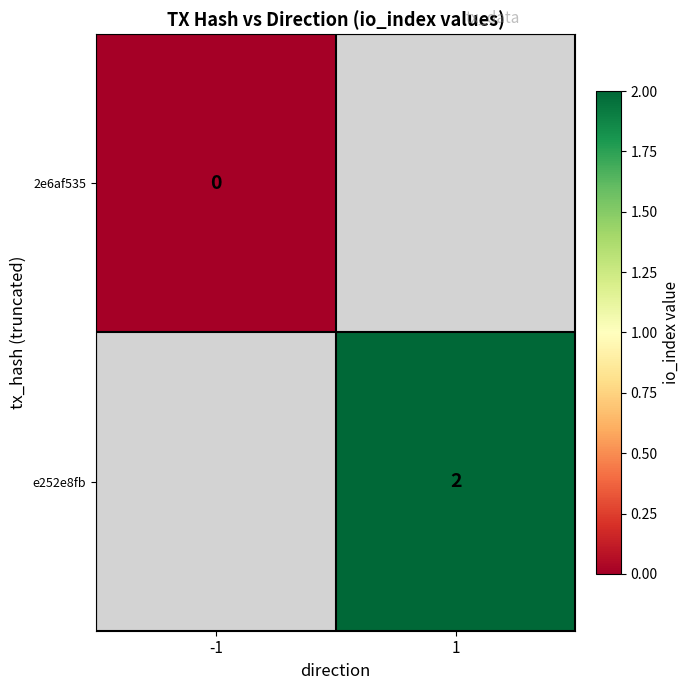

What is the total value across all series at 1?

2